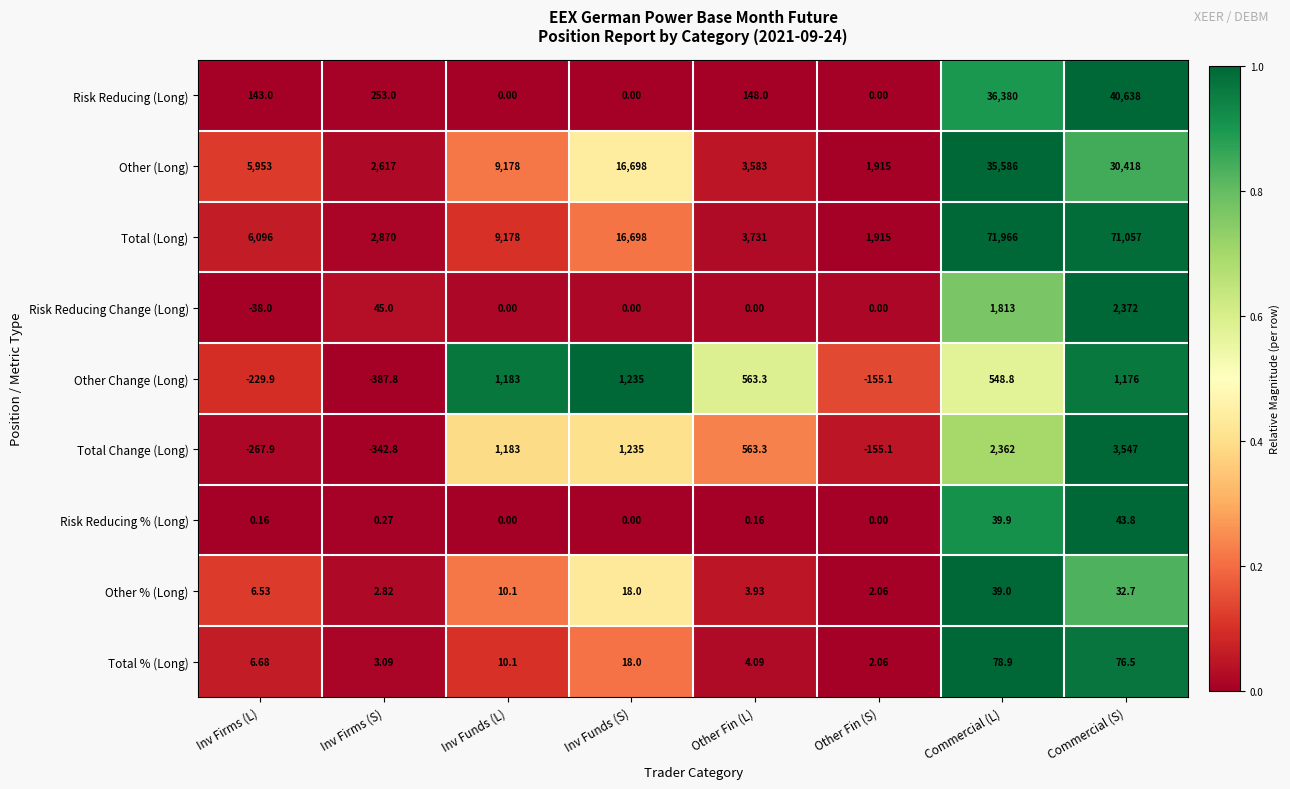

Which series has the largest total across all categories?

Total (Long)